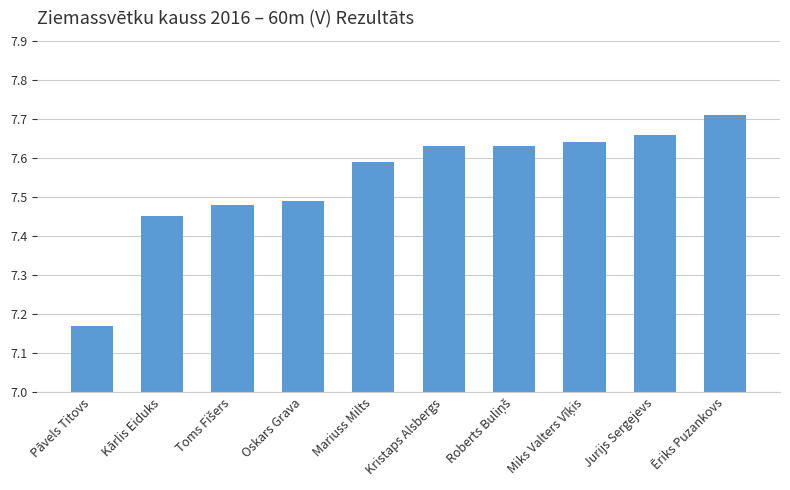

Is it true that the value at Kristaps Alsbergs is 2.3?

False